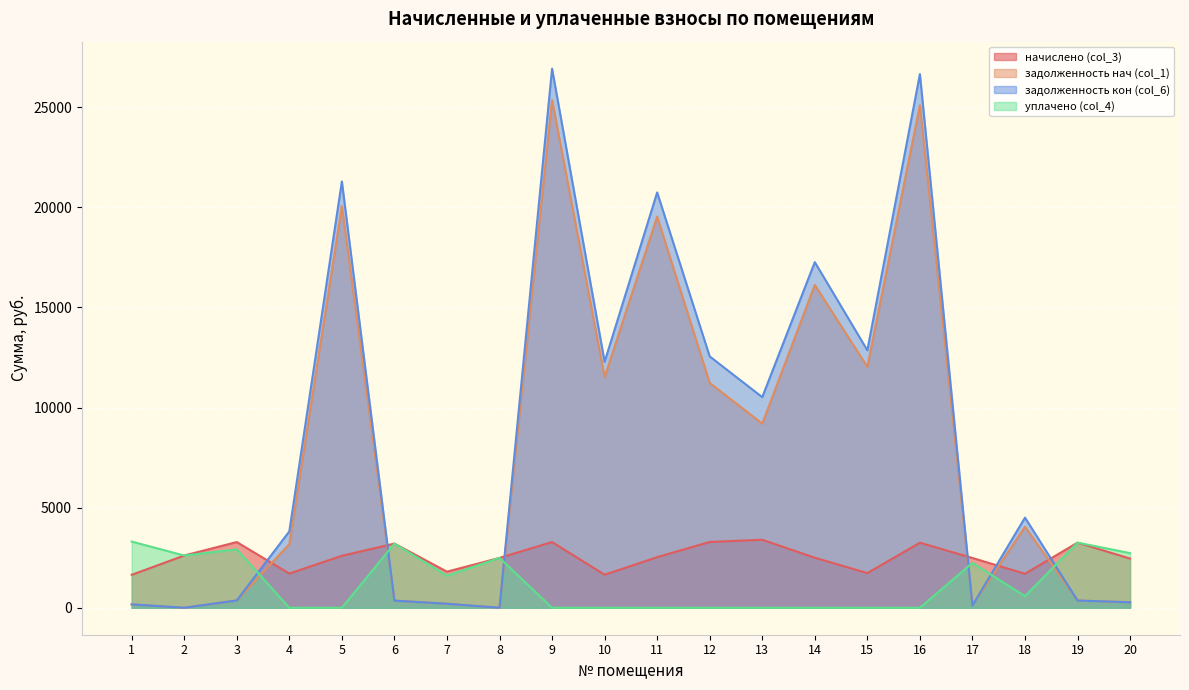

At which category is the sum across all series the highest?

9